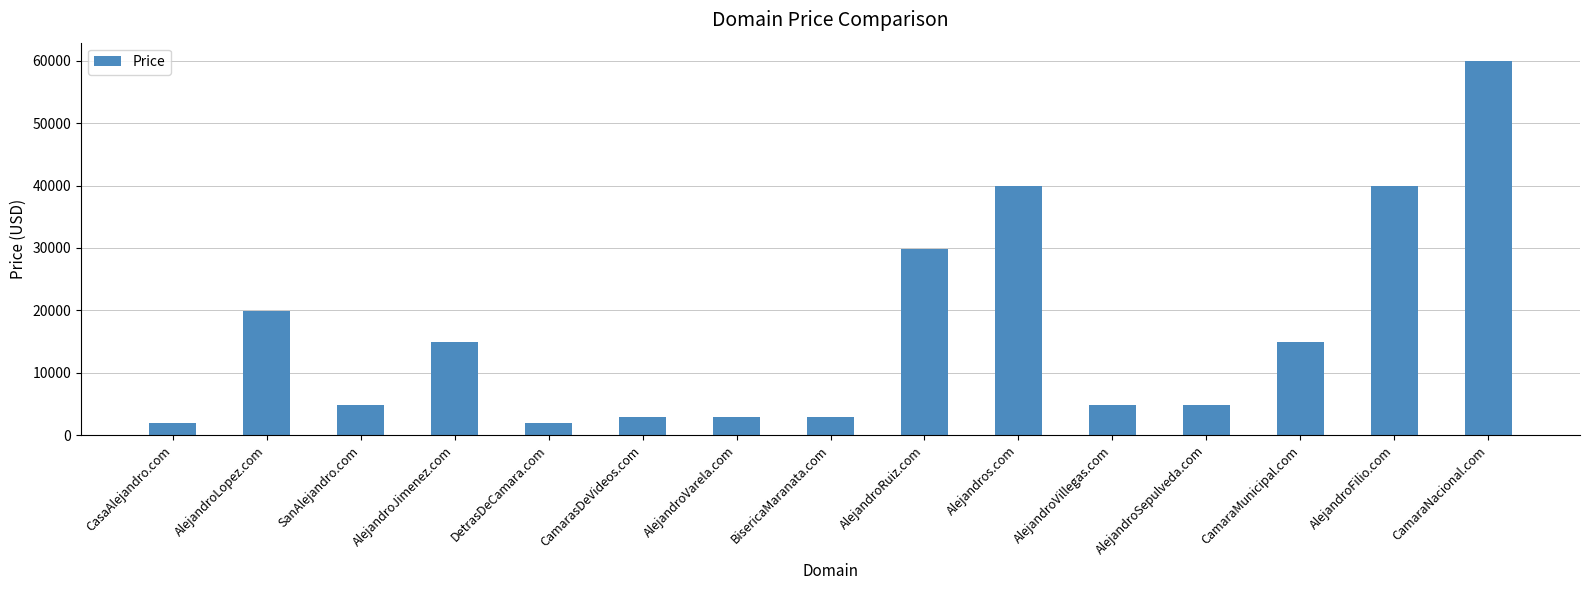

Approximately how many times larger is the value at AlejandroVillegas.com compared to CamaraMunicipal.com?

0.3